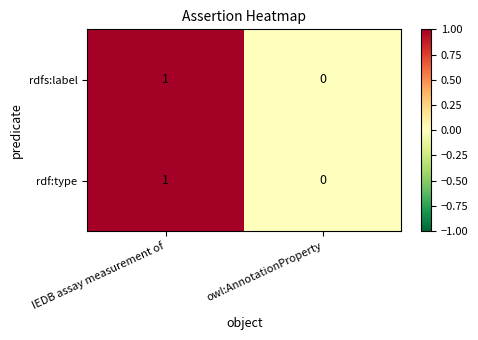

At which label does rdfs:label reach its peak?

IEDB assay measurement of